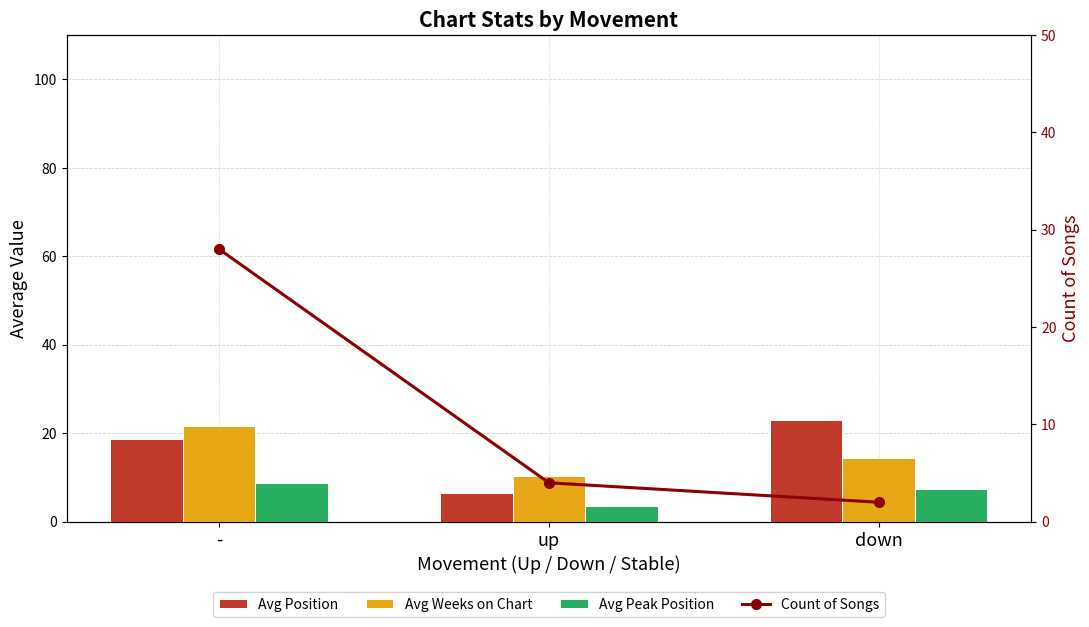

Reading right to left, what are all the values shown in this chart?

Avg Position: down=23.0	up=6.5	-=18.7
Avg Weeks on Chart: down=14.5	up=10.2	-=21.6
Avg Peak Position: down=7.5	up=3.5	-=8.6
Count of Songs: down=2.0	up=4.0	-=28.0